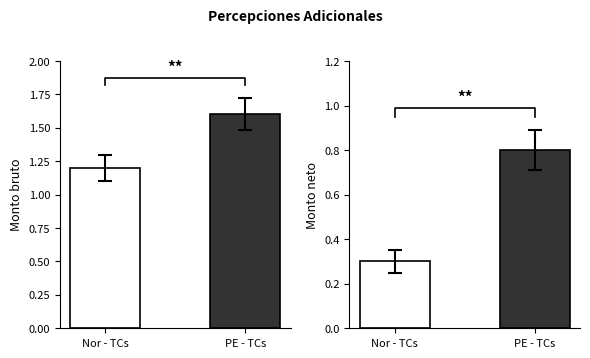

What is the sum of the Monto neto values at Nor - TCs and PE - TCs?

1.1